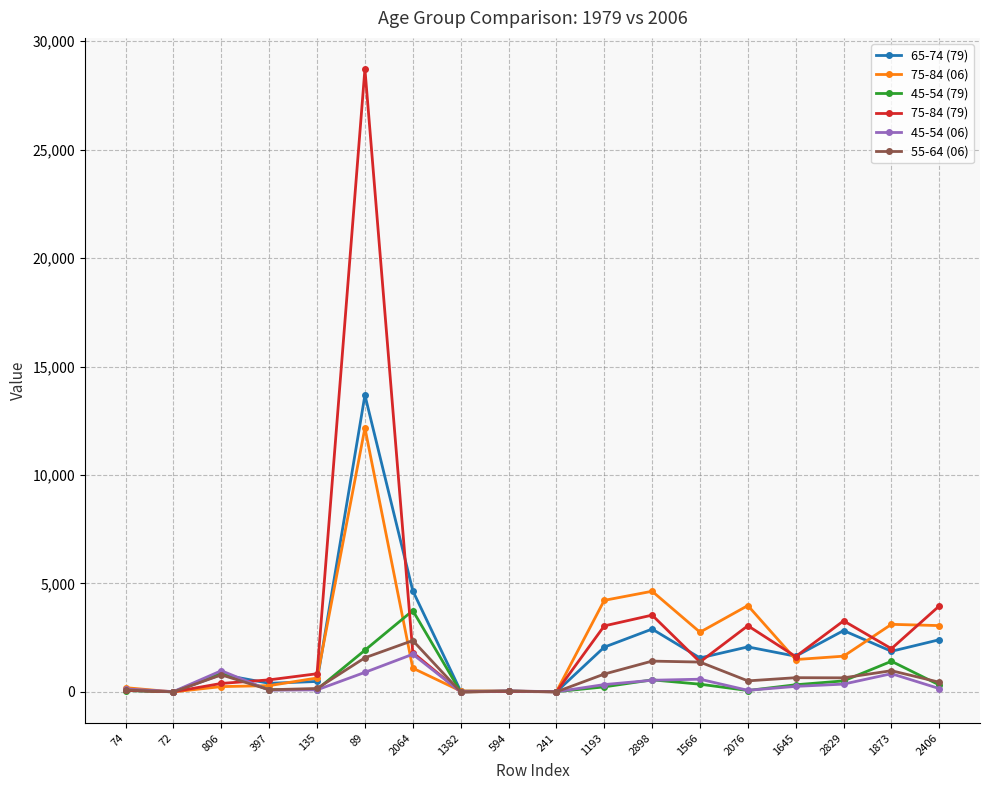

True or false: 75-84 (79) has more than 2 interior local peaks.

True